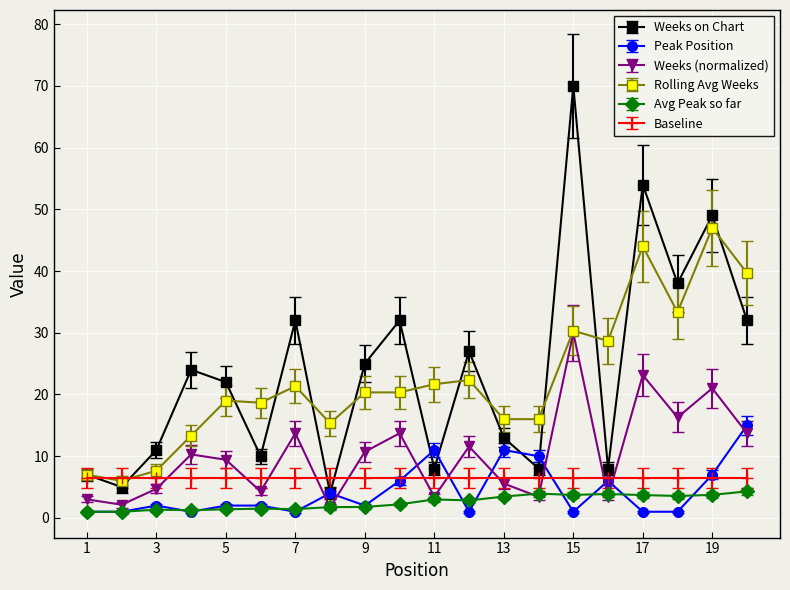

In Weeks on Chart, how many points are higher than both neighbors (excluding endpoints)?

7